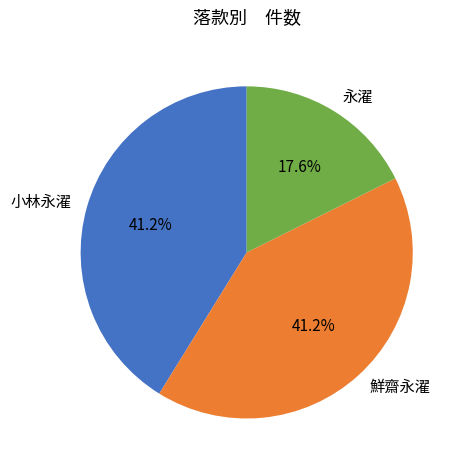

What portion of the pie excludes 永濯?

82.4%